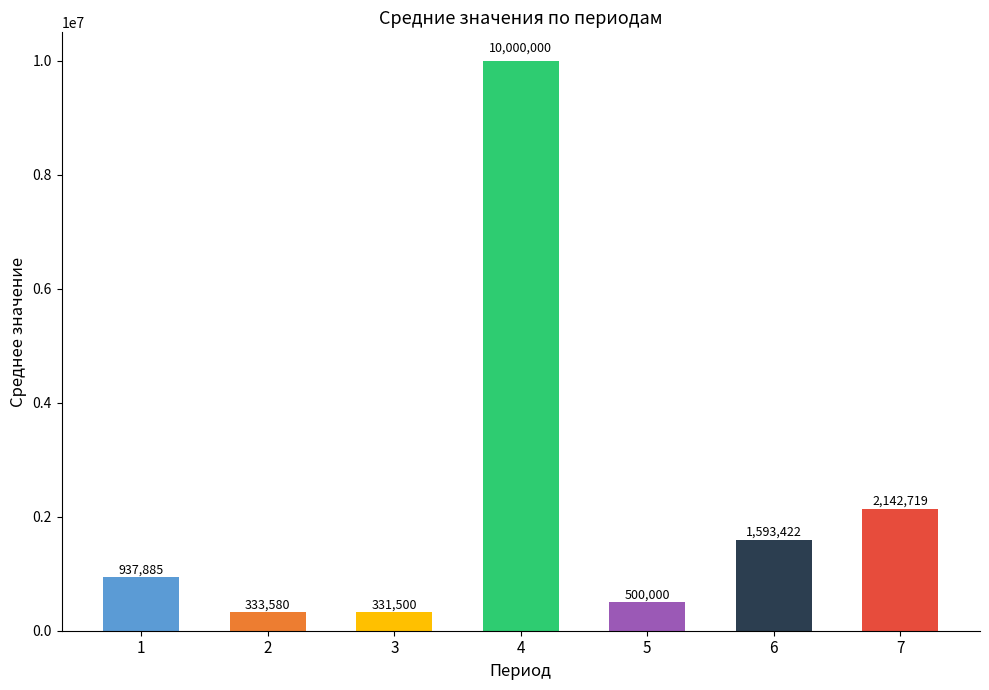

What is the difference between the values at 2 and 1?

604305.0